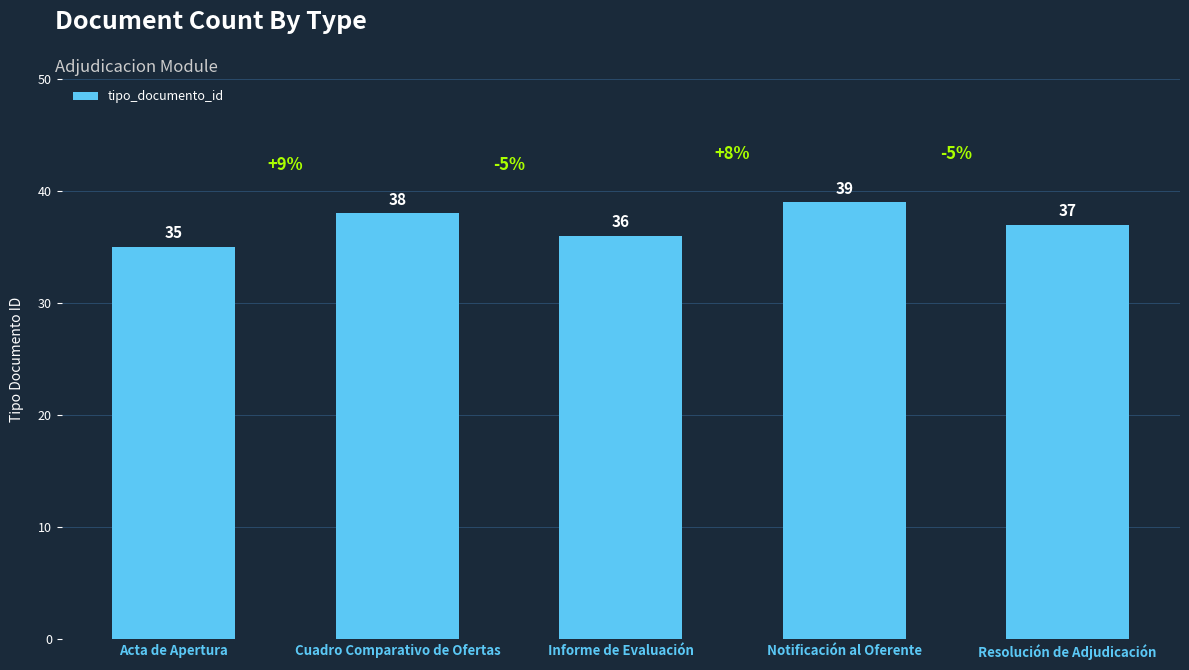

Does the chart contain stacked bars?

No